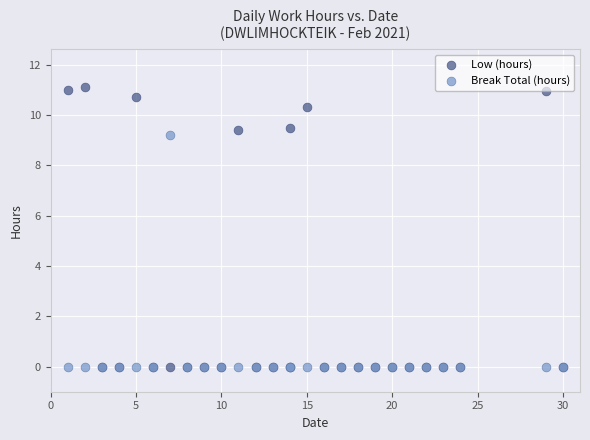

Across all series, what Y value is closest to 5?

9.2